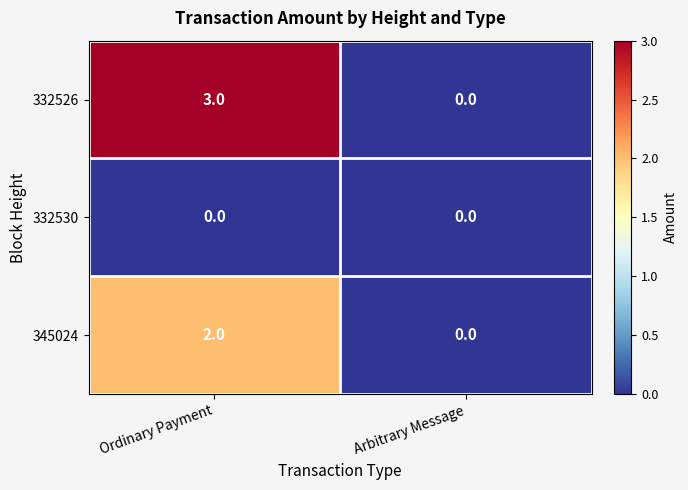

At which label is 332526 closest to 1?

Arbitrary Message